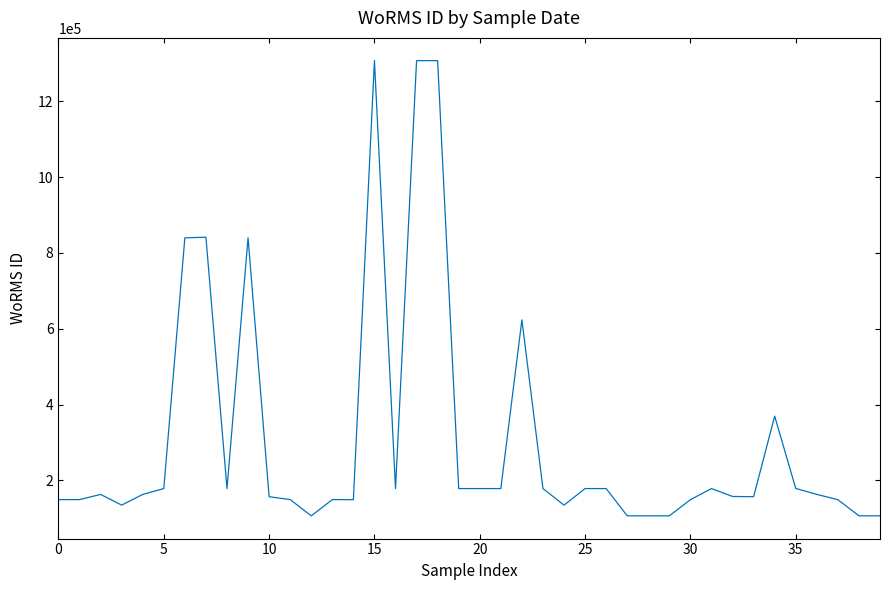

What is the minimum value shown in the chart?

106289